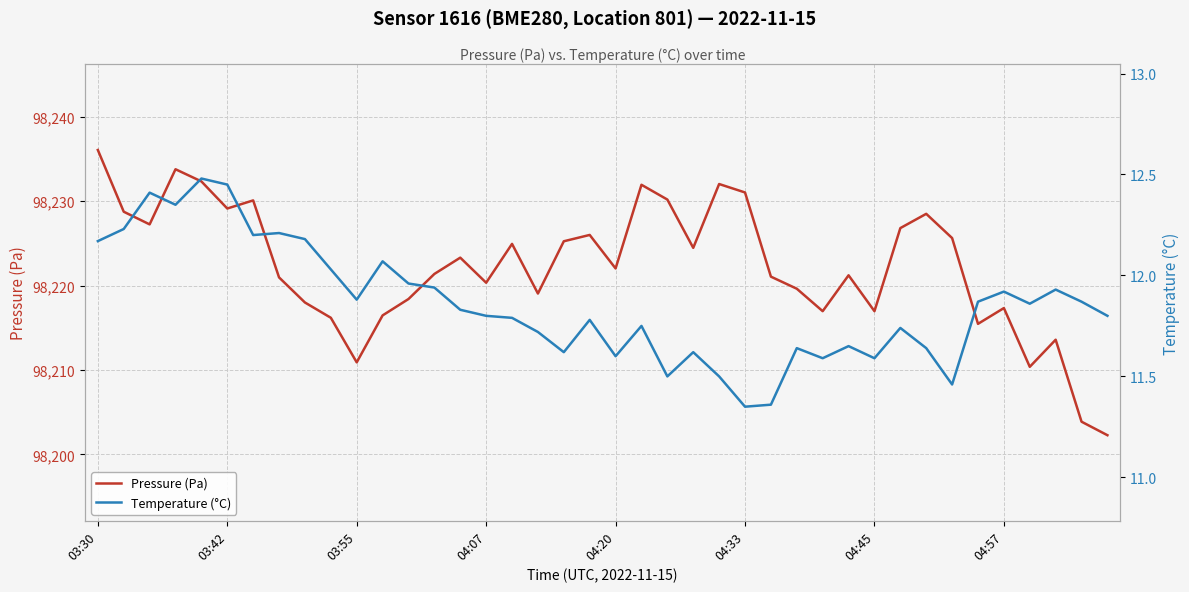

True or false: Temperature (°C) has a value of 12.0 at 12.

True